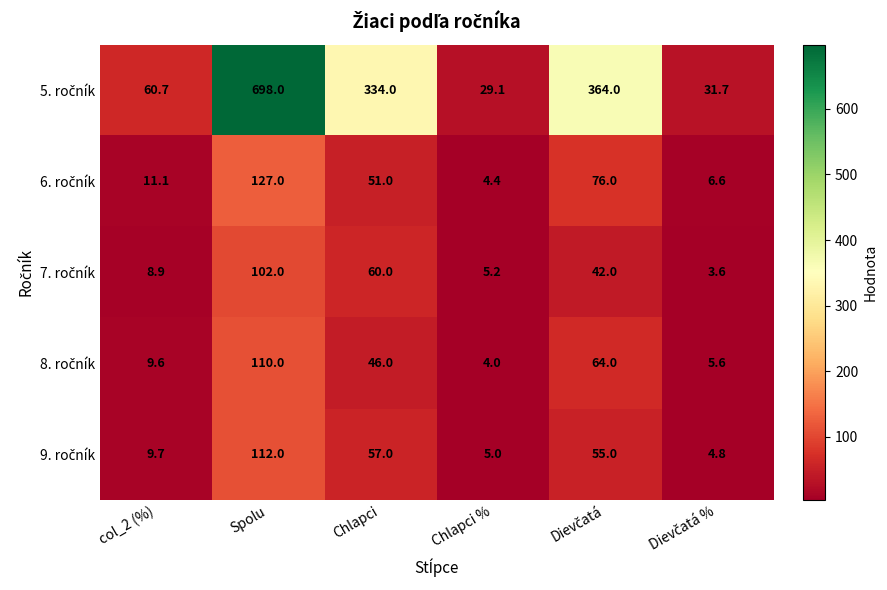

What is the total value across all series at col_2 (%)?

100.0